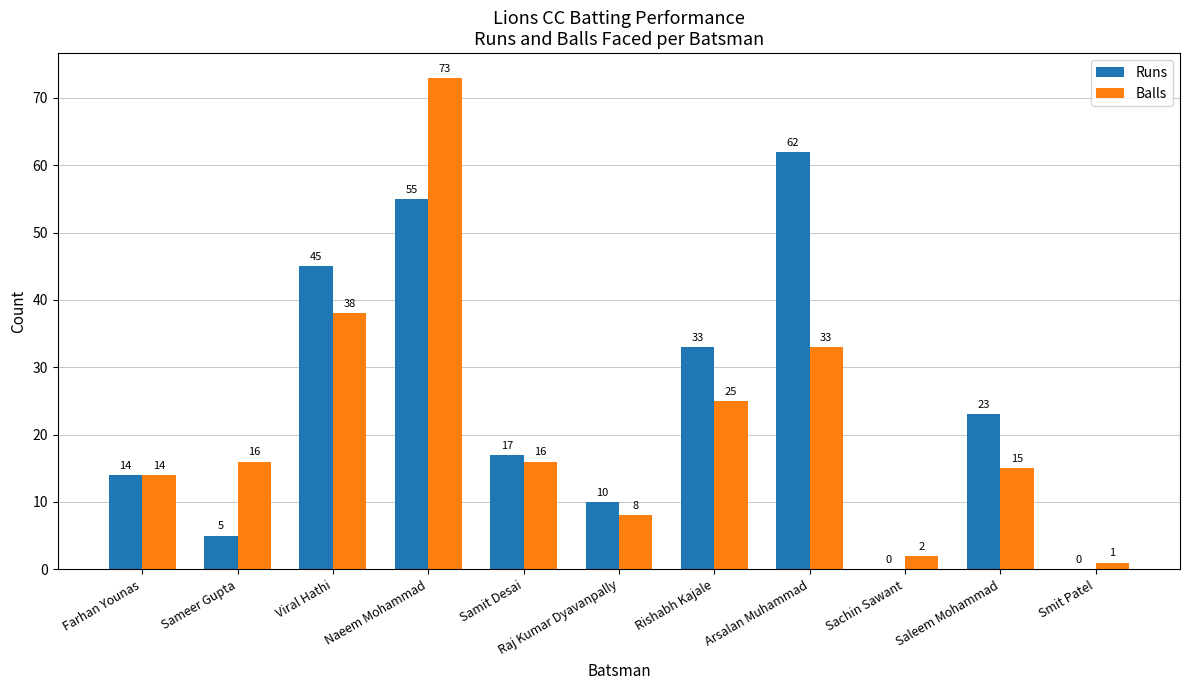

What is the total value across all series at Smit Patel?

1